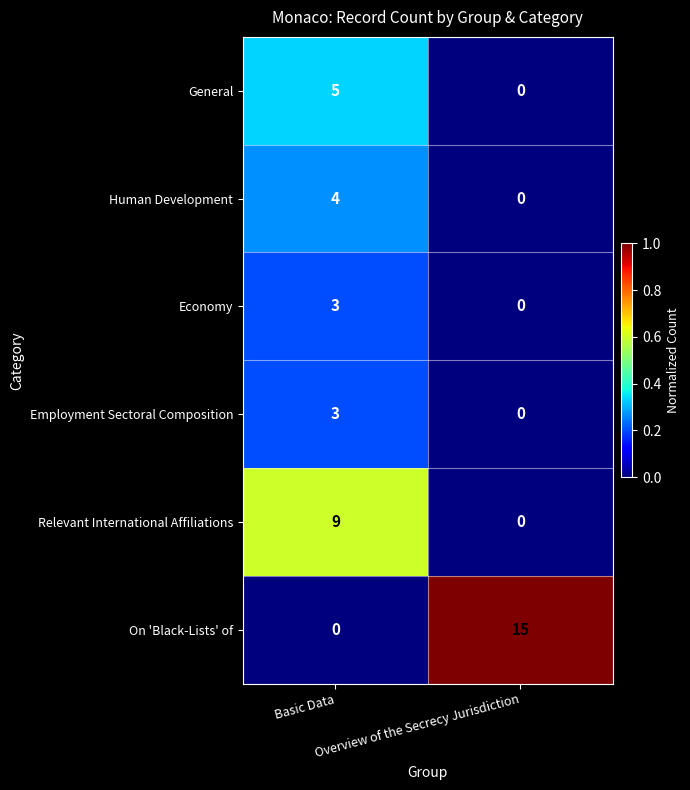

Which series has the widest spread of values?

On 'Black-Lists' of